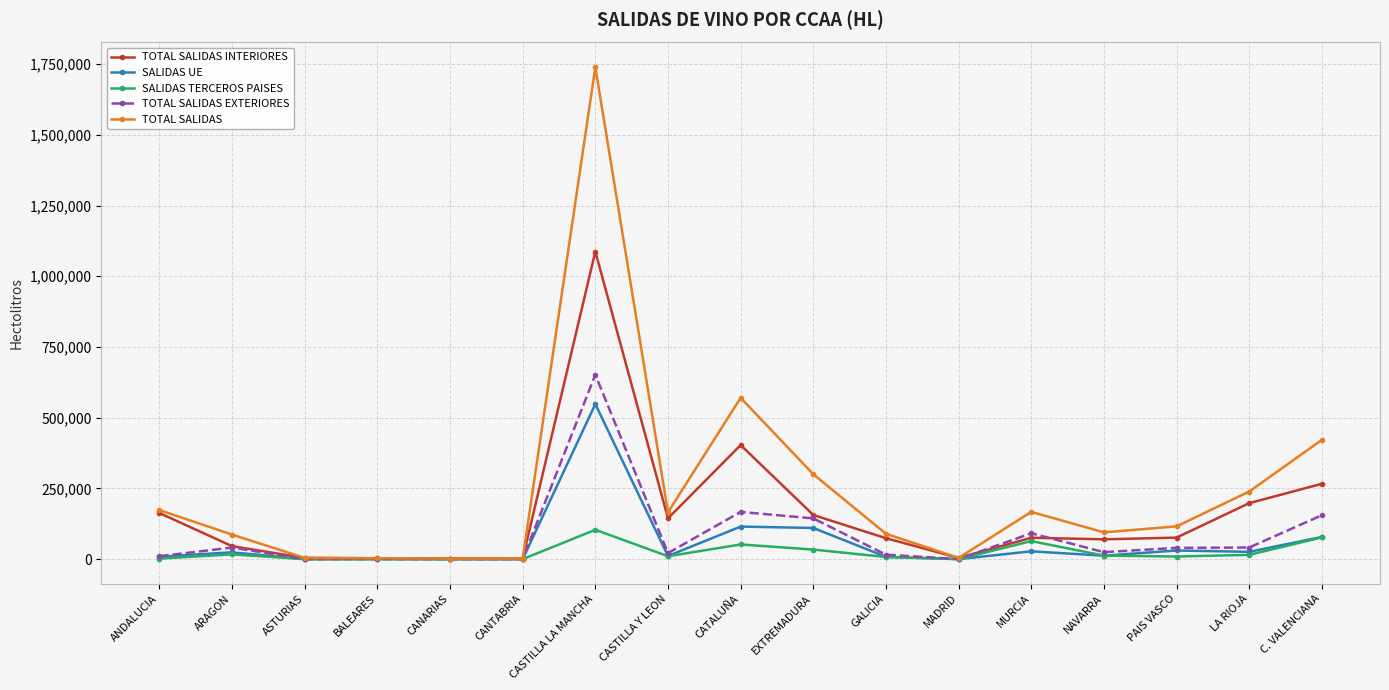

What is the label of the 17th point from the left?

C. VALENCIANA